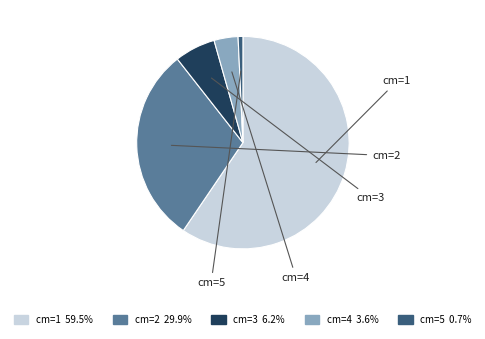

Which slice is the largest?

1